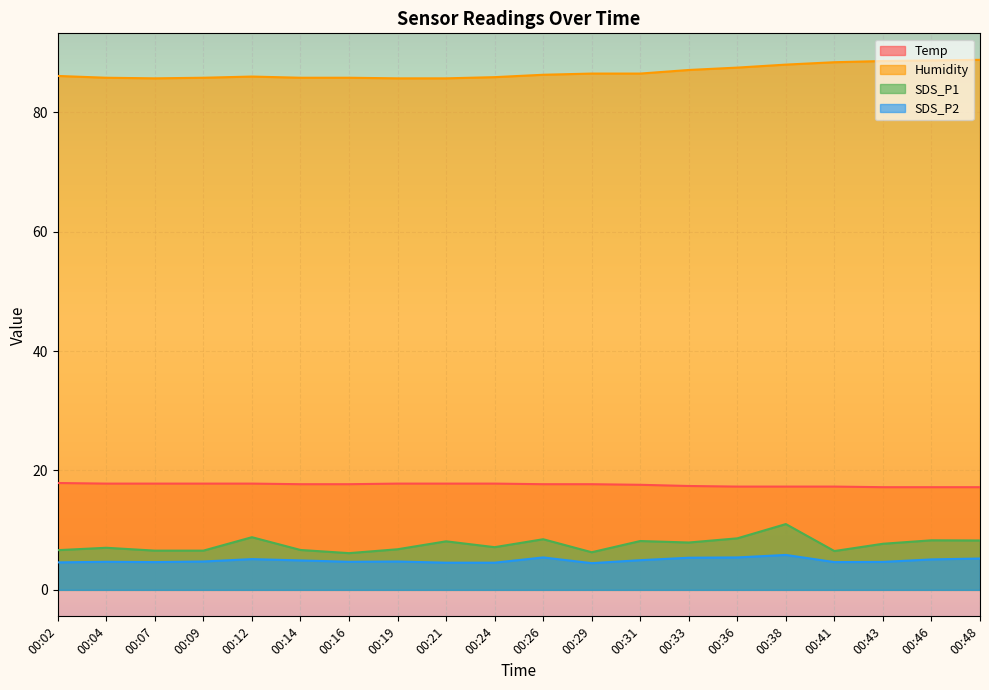

At which category does SDS_P2 reach its first local valley?

00:07